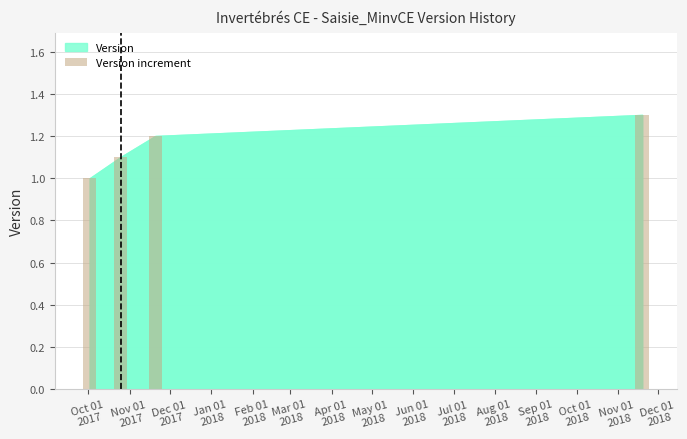

What is the smallest value displayed?

1.0